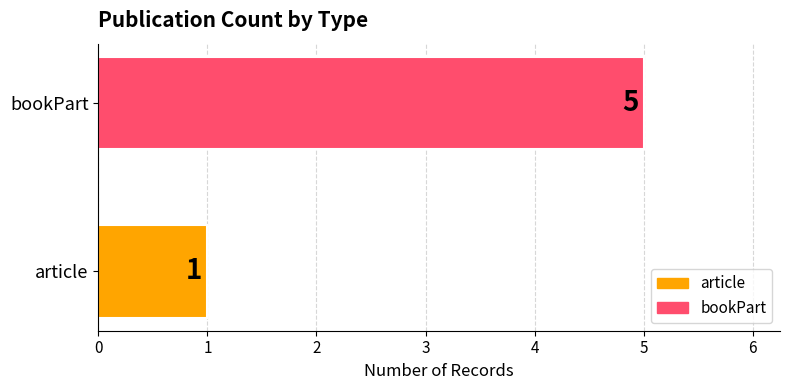

Reading top to bottom, list all the values displayed in this chart.

bookPart=5	article=1